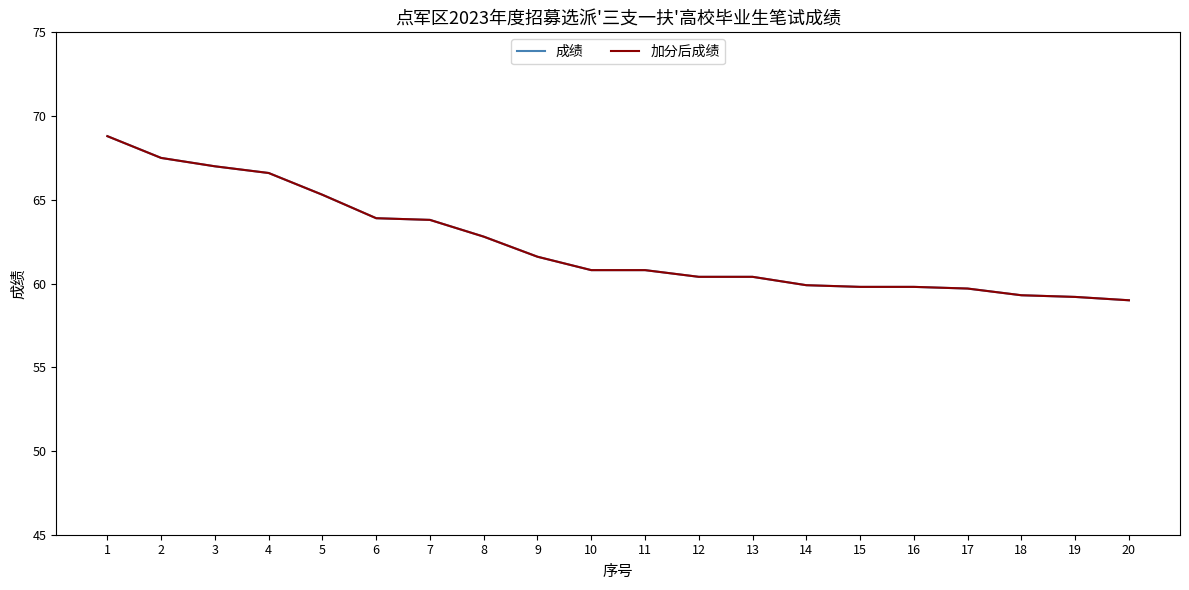

Does the chart have visible grid lines?

No